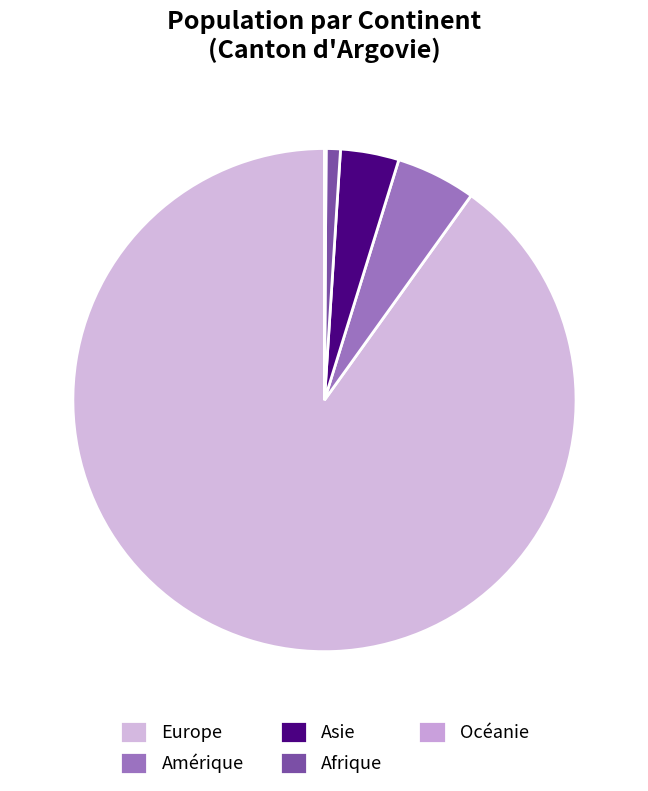

True or false: Asie accounts for 1% of the total.

False